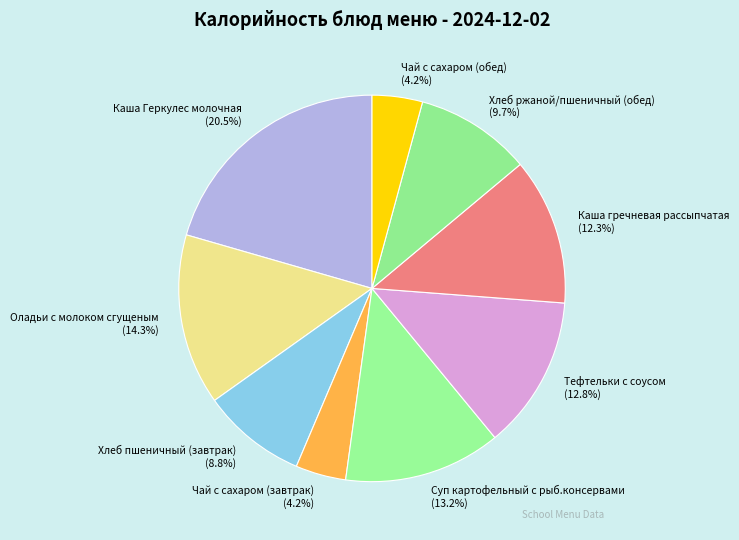

To the nearest percent, what is the average slice percentage?

11%